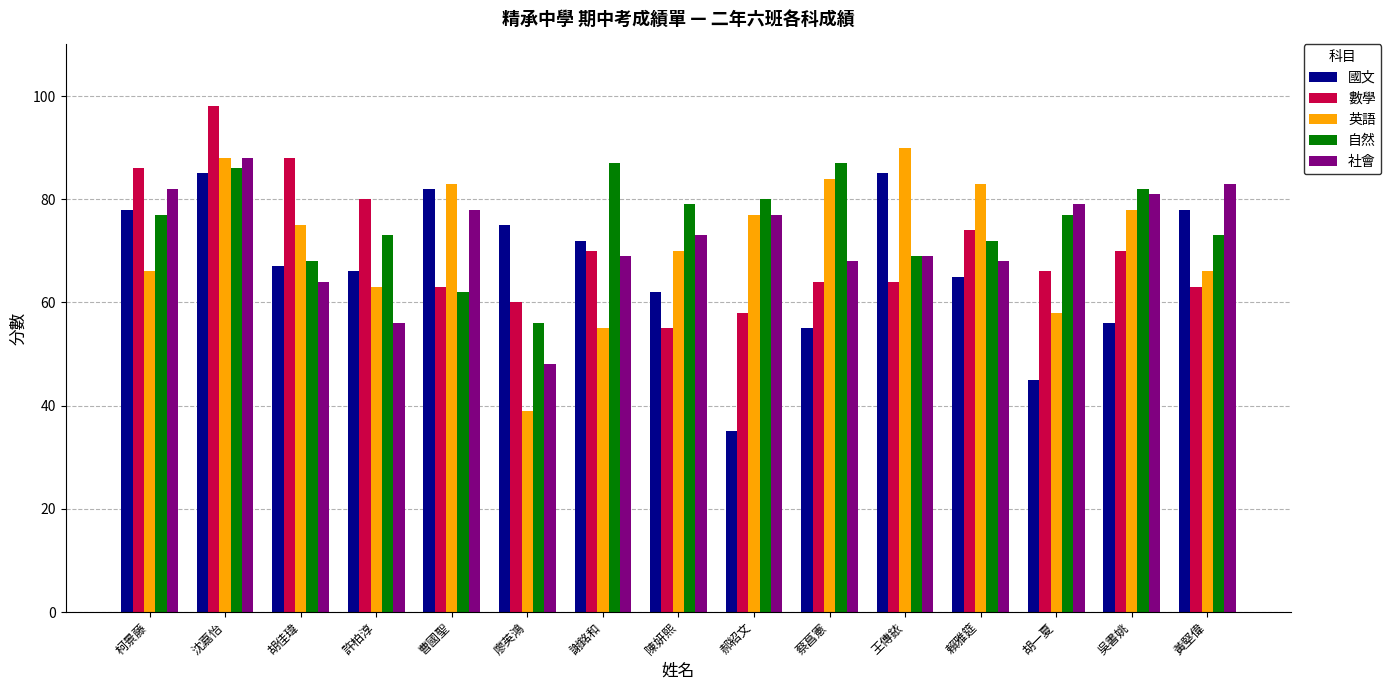

What is the difference between the highest and lowest values at 蔡菖憲?

32